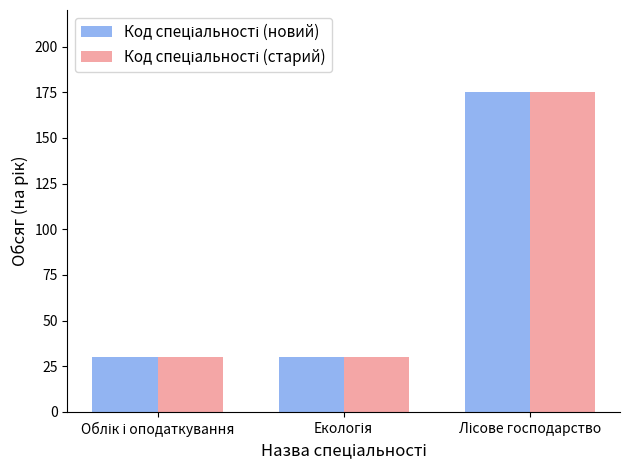

What is the greatest value displayed?

175